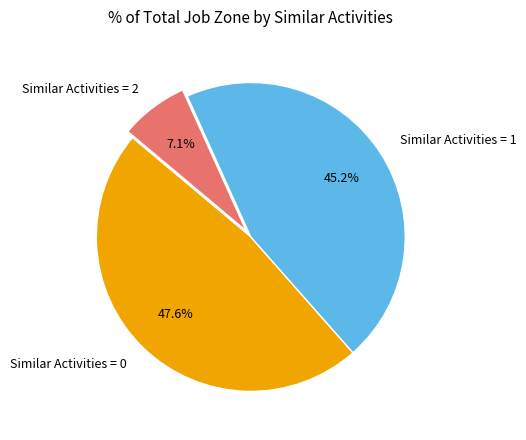

Is there any slice that represents more than half of the pie?

No